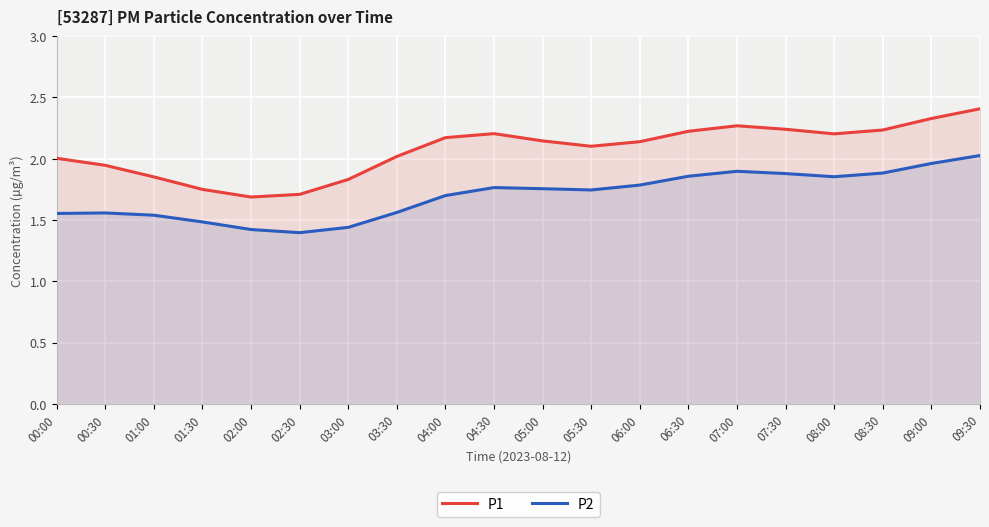

Which series has the largest range (max minus min)?

P1